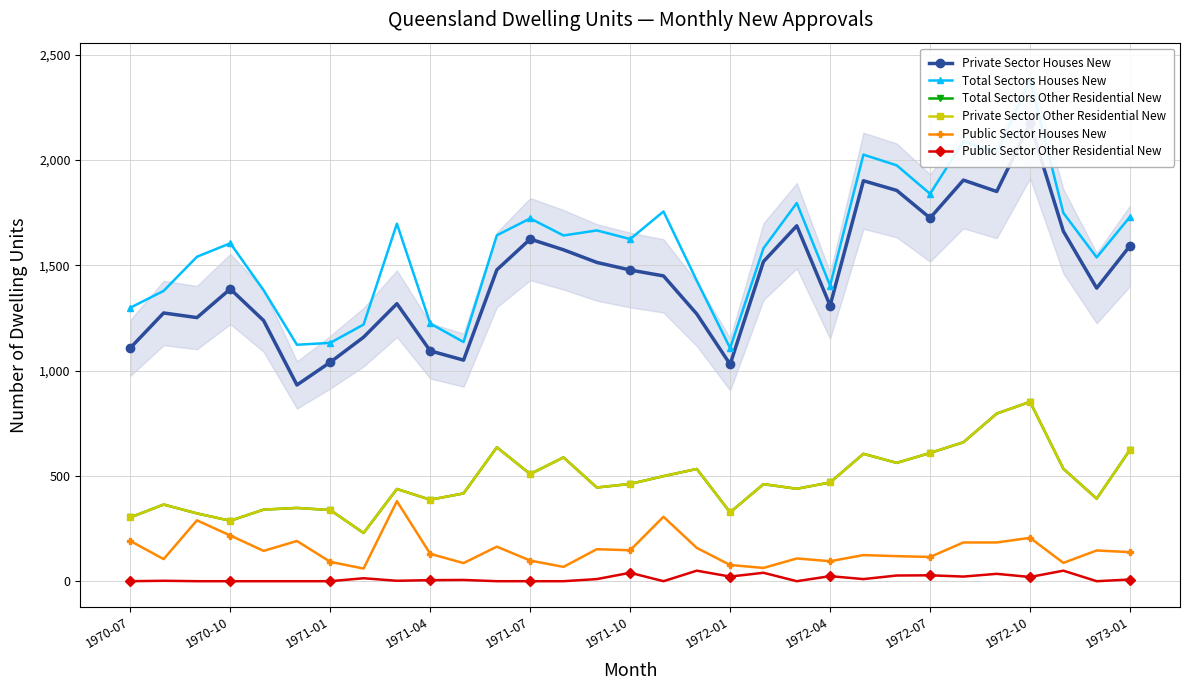

True or false: Total Sectors Houses New and Private Sector Other Residential New cross at least once.

False